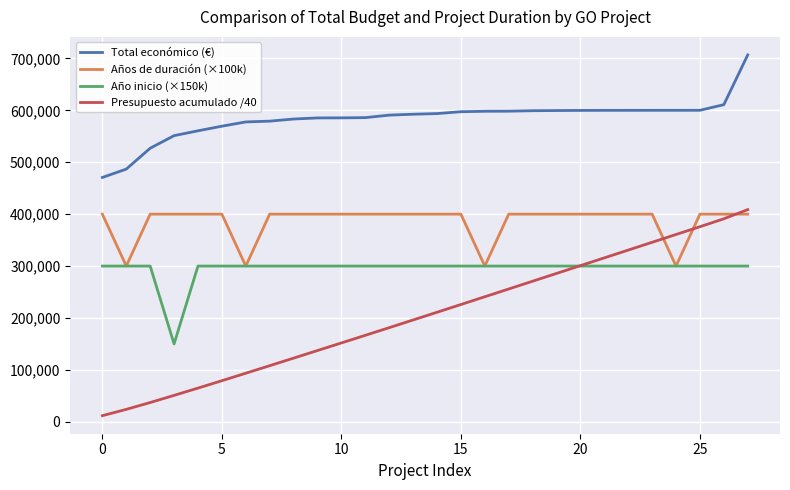

List the series in order of their overall mean, highest first.

Total económico (€), Años de duración (×100k), Año inicio (×150k), Presupuesto acumulado /40